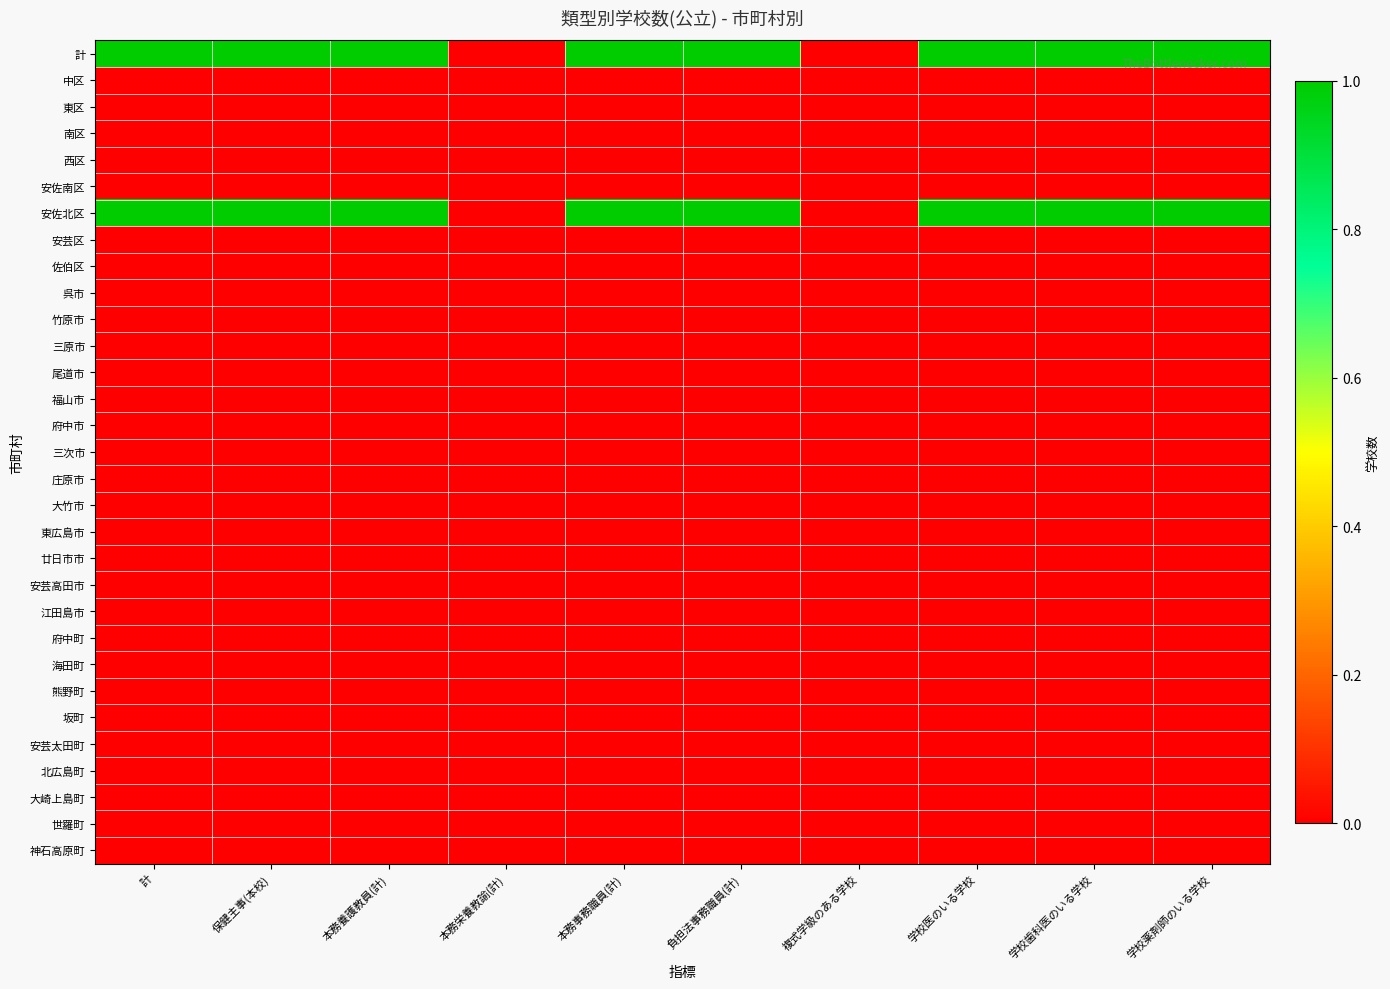

At which category is the sum across all series the highest?

計